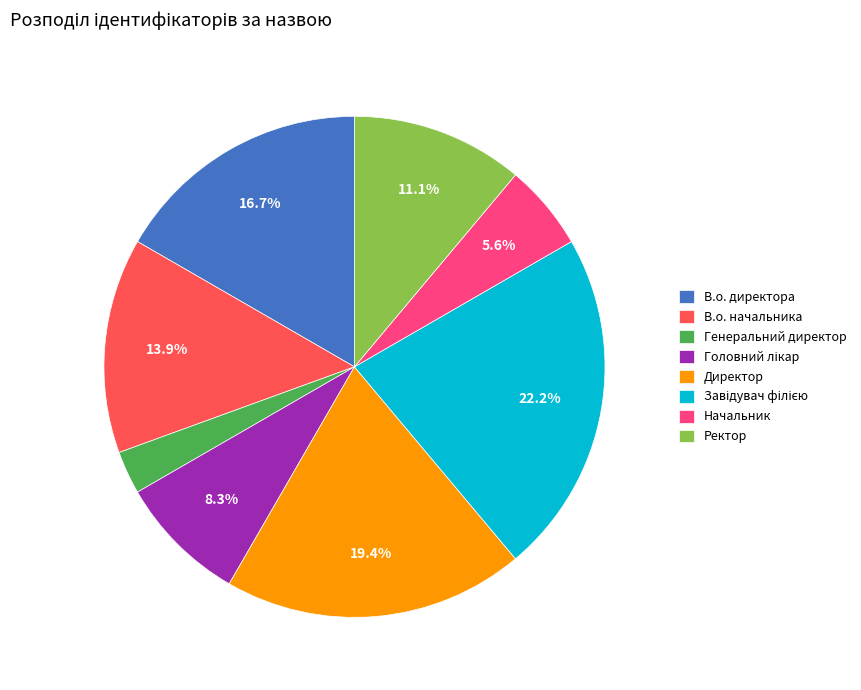

To the nearest percent, what is the average slice percentage?

12%